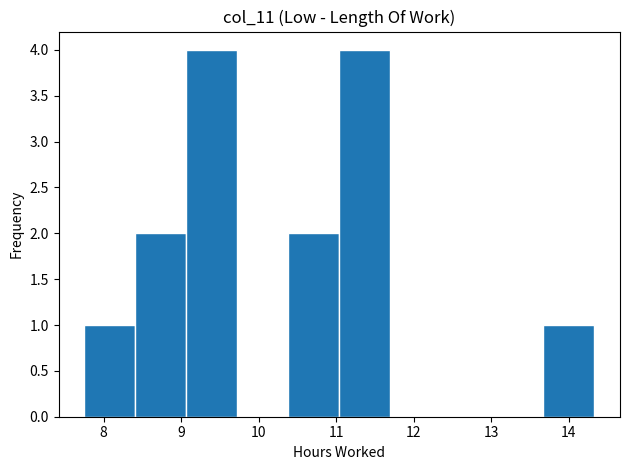

Reading left to right, list every bar in this chart as the range it spans on the x-axis followed by its height. Neither the bar edges nor the heights are printed on the chart, so give them approximately, as read against the axes.

7.8 to 8.4: 1
8.4 to 9.1: 2
9.1 to 9.7: 4
9.7 to 10.4: 0
10.4 to 11.0: 2
11.0 to 11.7: 4
11.7 to 12.4: 0
12.4 to 13.0: 0
13.0 to 13.7: 0
13.7 to 14.3: 1